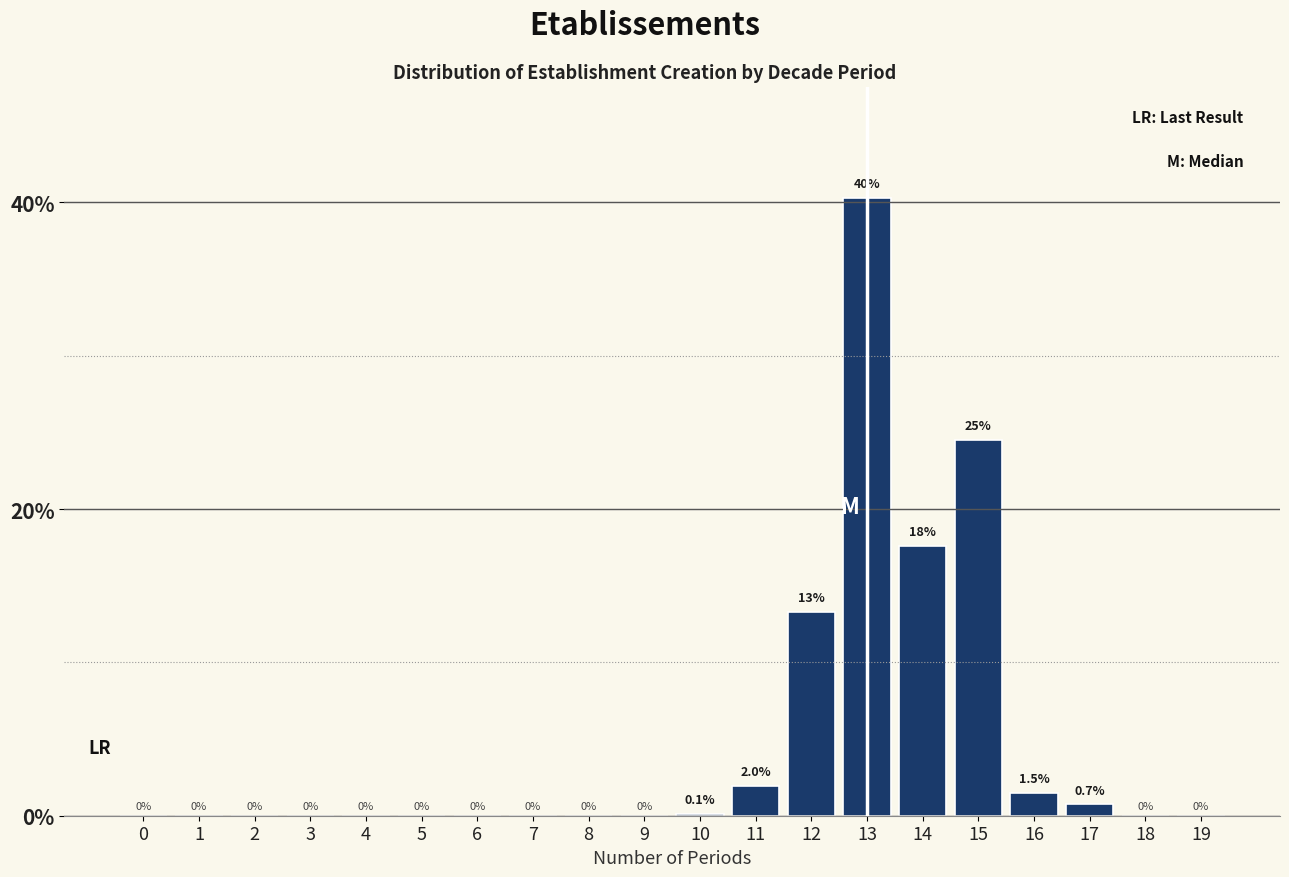

Reading left to right, transcribe all the data shown in this chart.

0=0.0	1=0.0	2=0.0	3=0.0	4=0.0	5=0.0	6=0.0	7=0.0	8=0.0	9=0.0	10=0.1	11=2.0	12=13.3	13=40.3	14=17.6	15=24.5	16=1.5	17=0.7	18=0.0	19=0.0